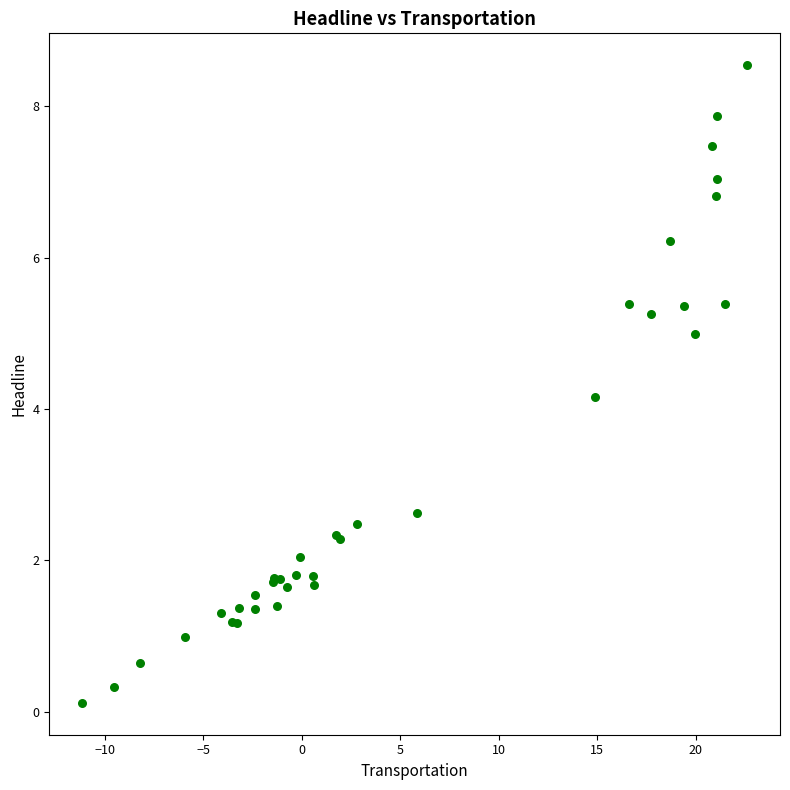

What Y value in the scatter plot is closest to 4?

4.2